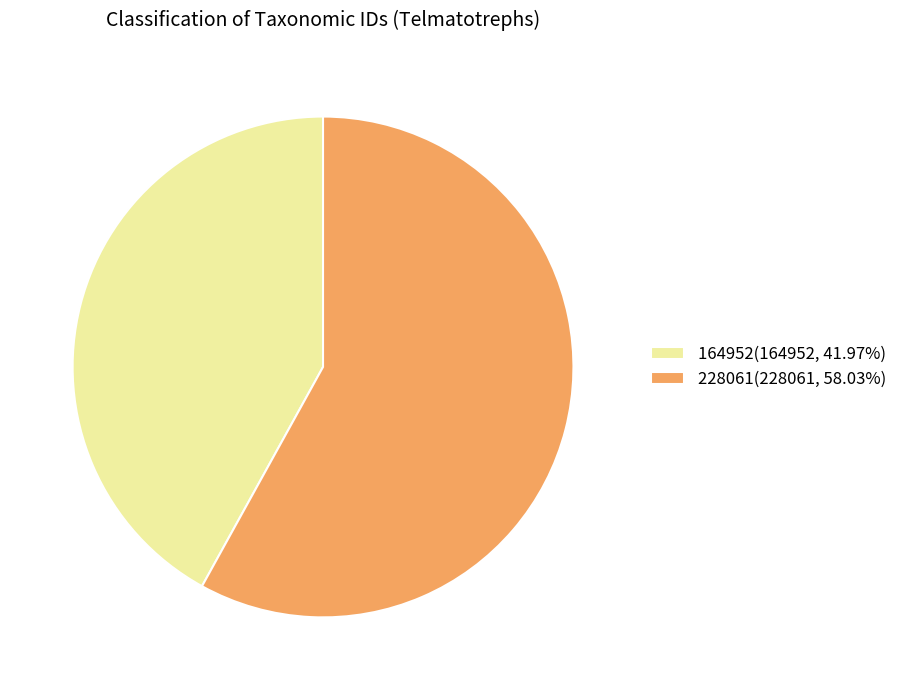

Rank the categories by value from lowest to highest.

164952, 228061